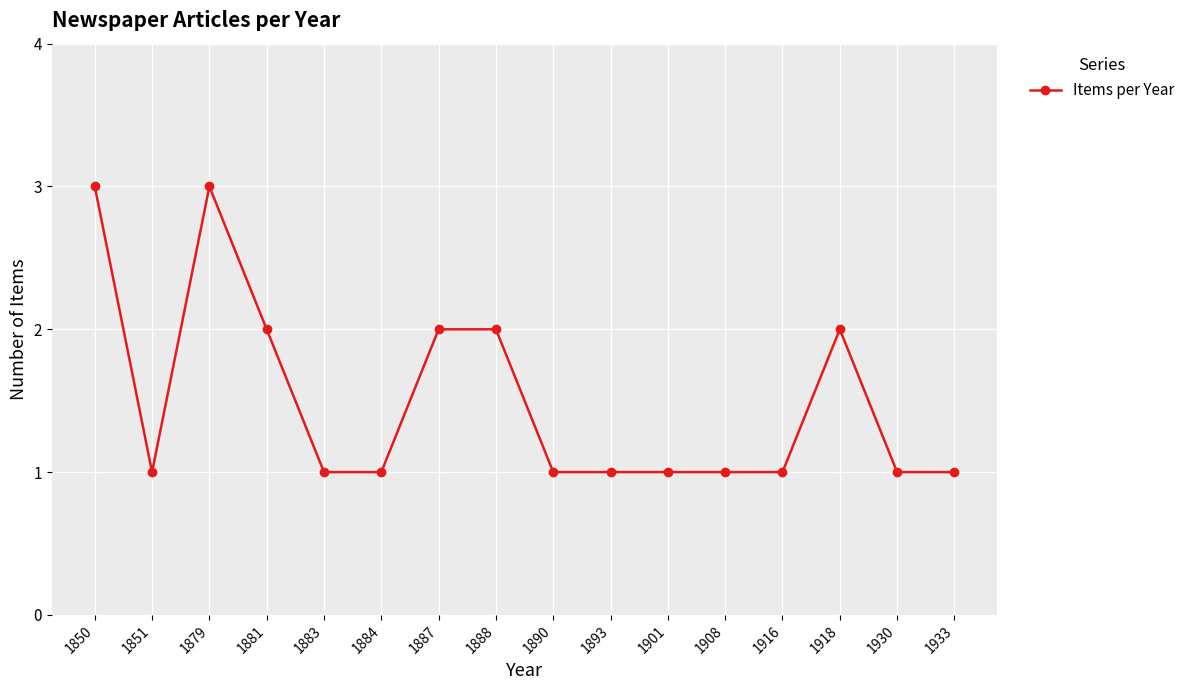

Between 1883 and 1887, which is larger?

1887